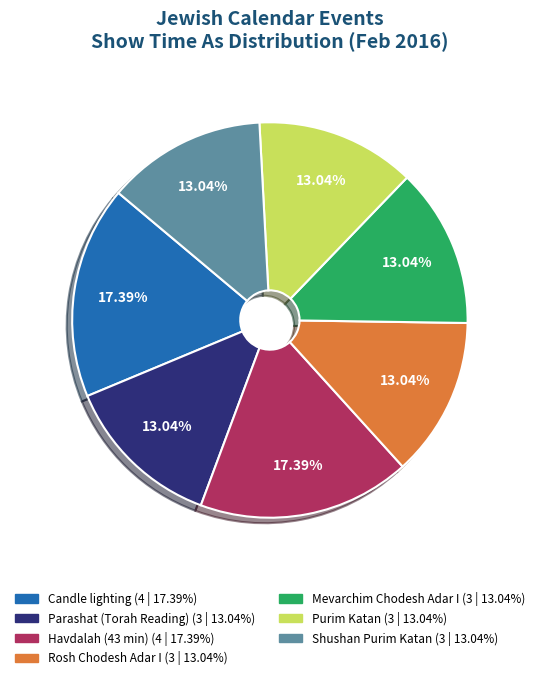

How many slices are in this pie chart?

7